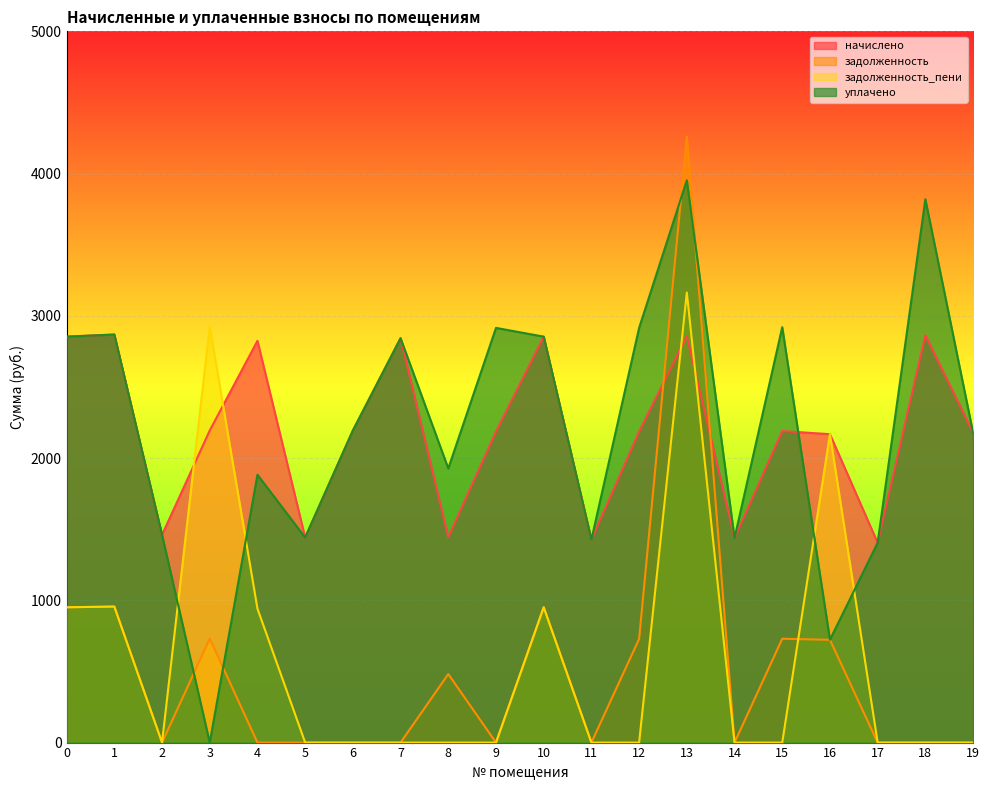

True or false: задолженность_пени has more than 1 points higher than both neighbors.

True